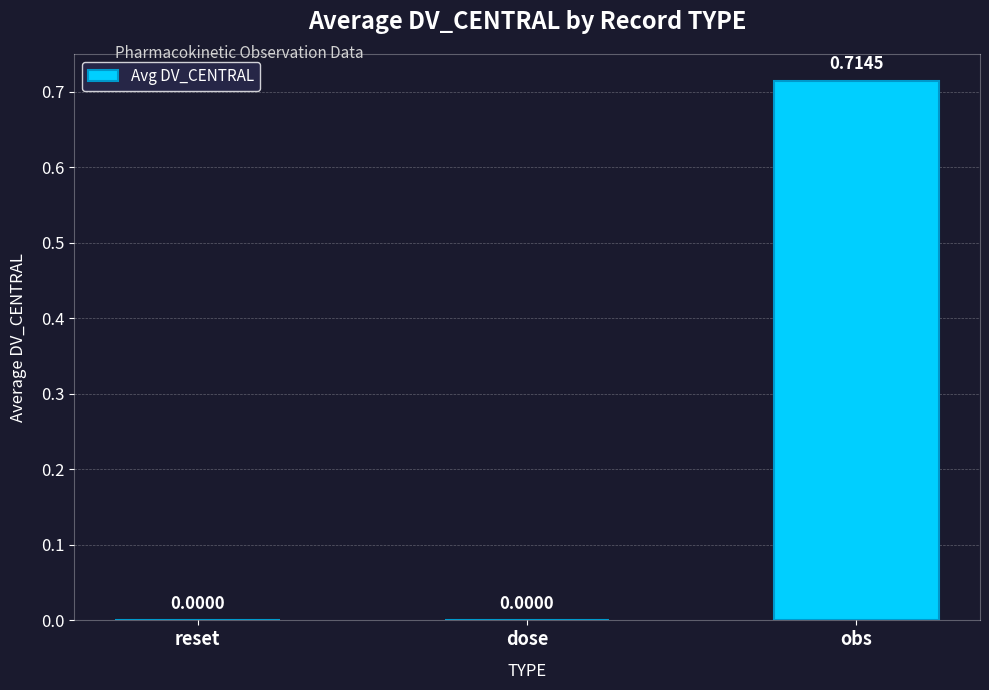

Are the bars grouped side by side (vs. stacked)?

No